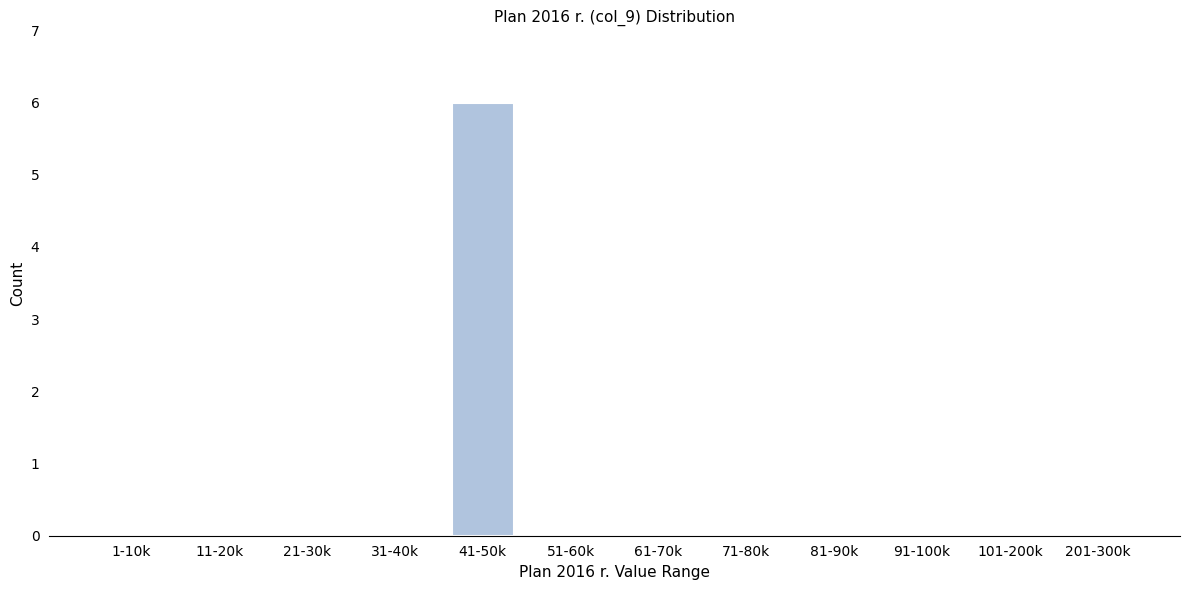

Reading left to right, list all the values displayed in this chart.

1-10k=0	11-20k=0	21-30k=0	31-40k=0	41-50k=6	51-60k=0	61-70k=0	71-80k=0	81-90k=0	91-100k=0	101-200k=0	201-300k=0